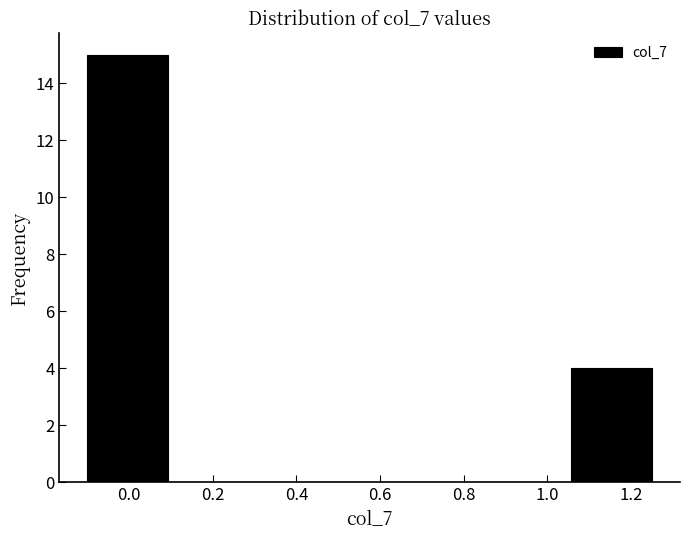

Reading left to right, transcribe this chart: for each bar, give the range it covers on the x-axis and its height. Neither the bar edges nor the heights are printed on the chart, so give them approximately, as read against the axes.

-0.10 to 0.10: 15
0.10 to 0.28: 0
0.28 to 0.48: 0
0.48 to 0.68: 0
0.68 to 0.86: 0
0.86 to 1.06: 0
1.06 to 1.26: 4